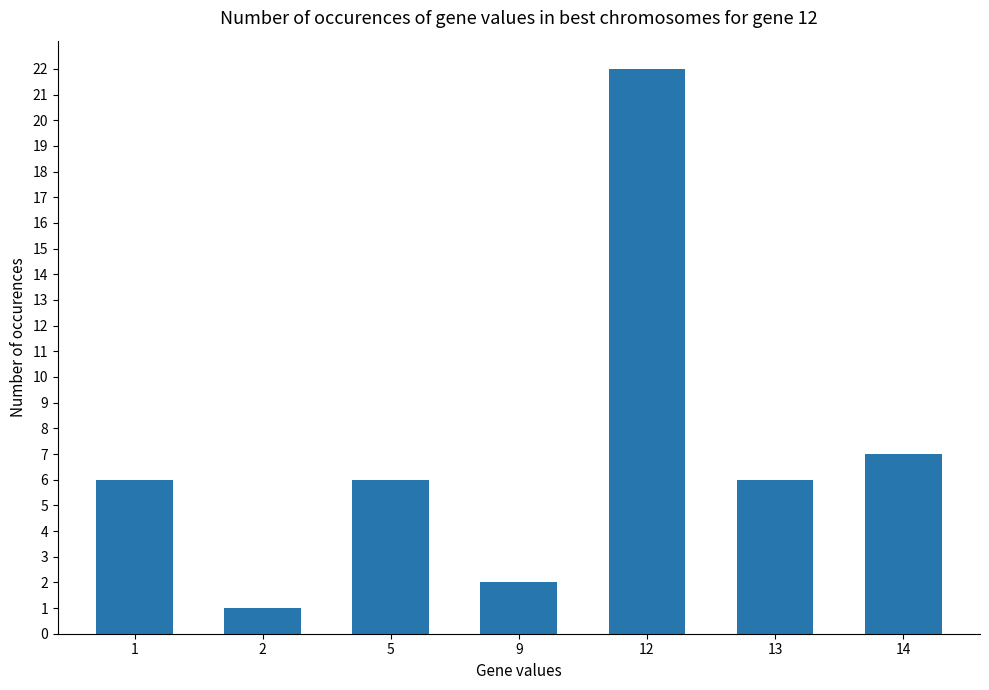

What is the change in value from 5 to 9?

-4